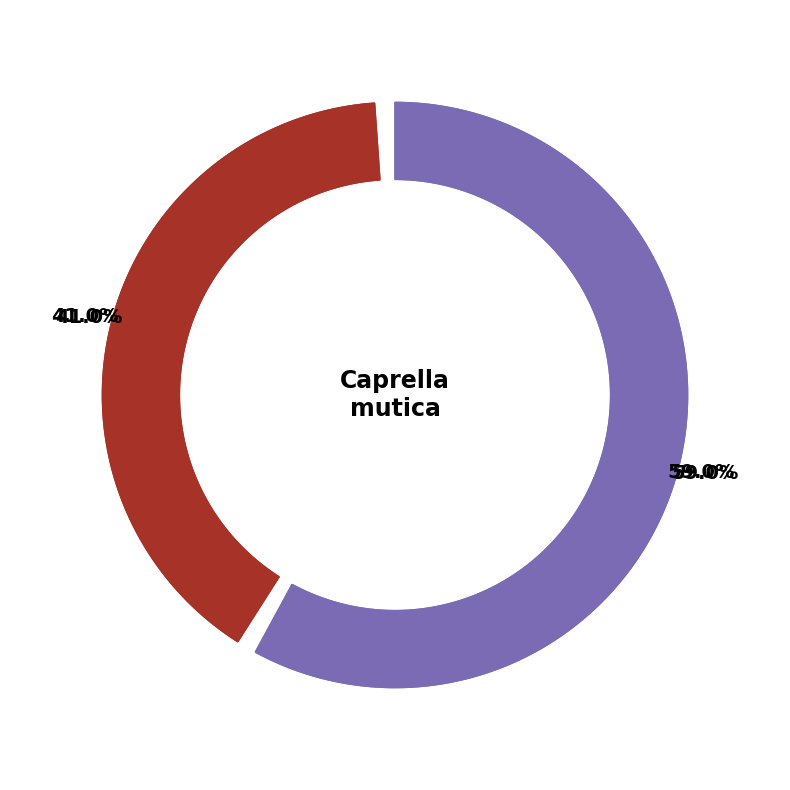

Combined, do MTRC16 and MTRC9 account for over 50%?

Yes